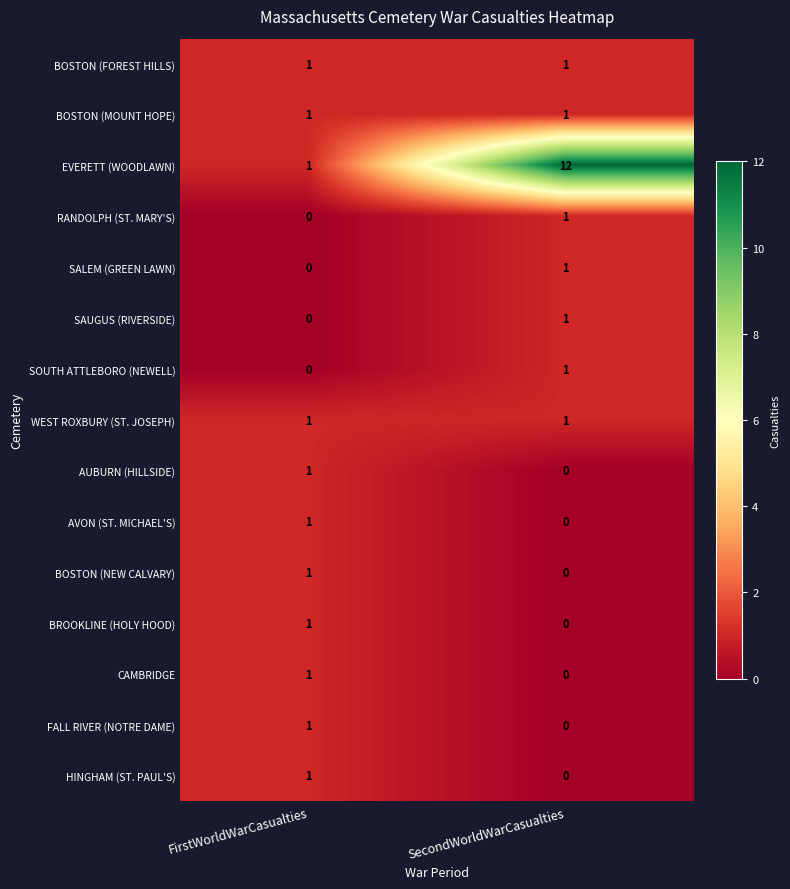

The value of RANDOLPH (ST. MARY'S) at FirstWorldWarCasualties is 0. True or false?

True